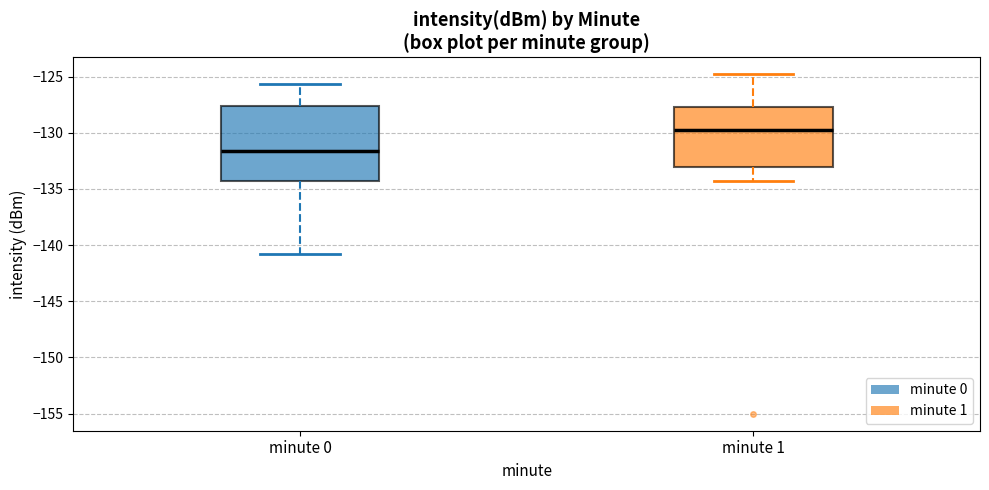

Which box's median line is the lowest?

minute 0